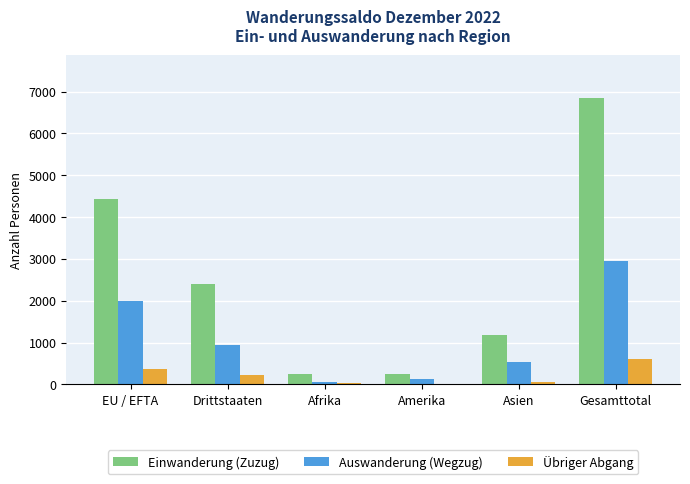

Count the number of data series in this chart.

3